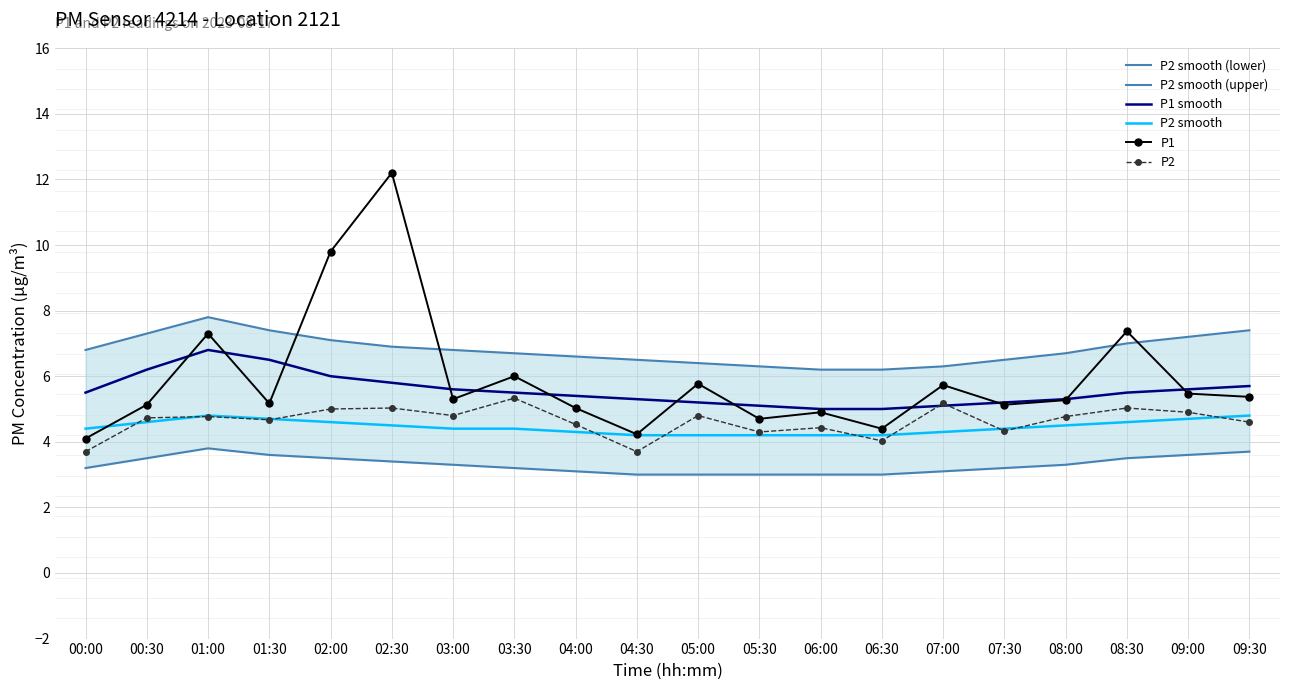

How many intersections are there between P2 and P2 smooth?

10